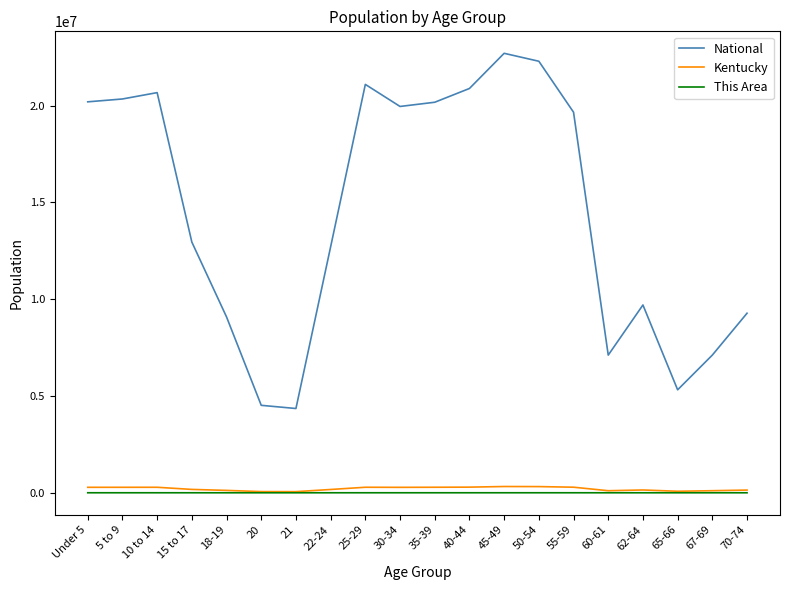

What is the maximum value for National?

22708591